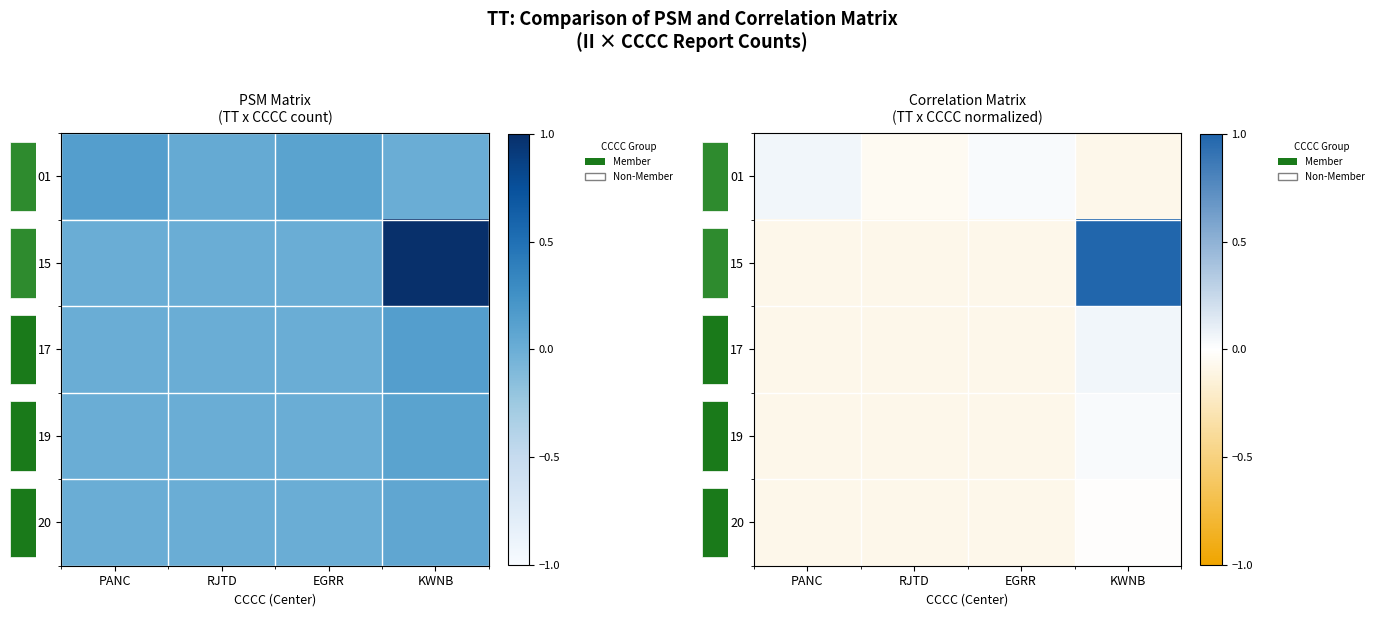

Count the number of categories in the chart.

4